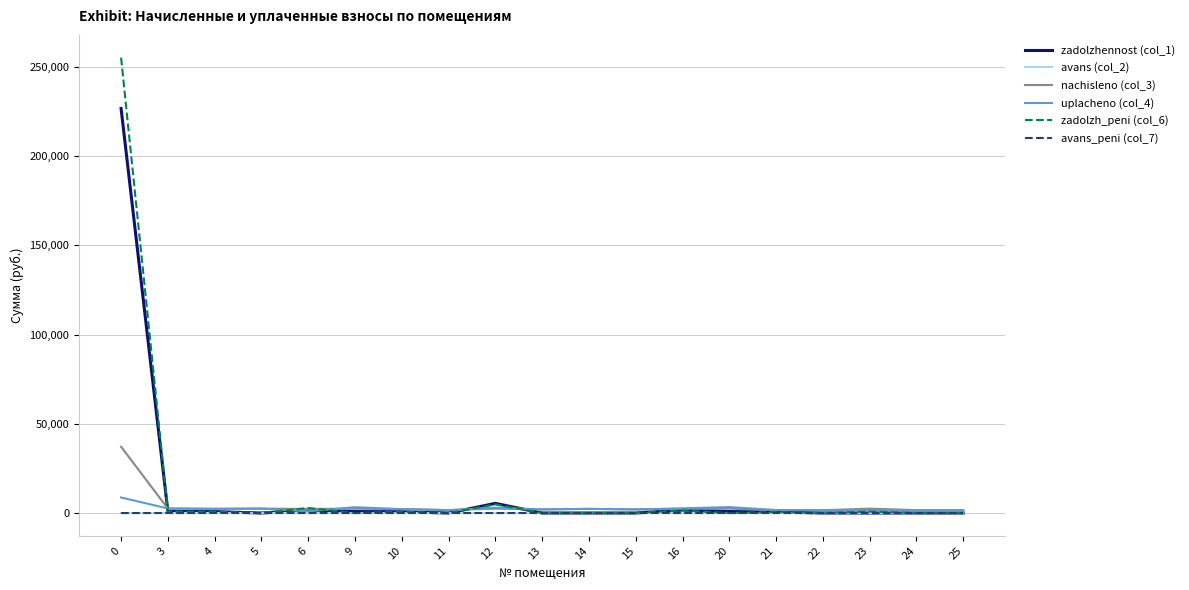

What is the maximum value shown in the chart?

255264.8